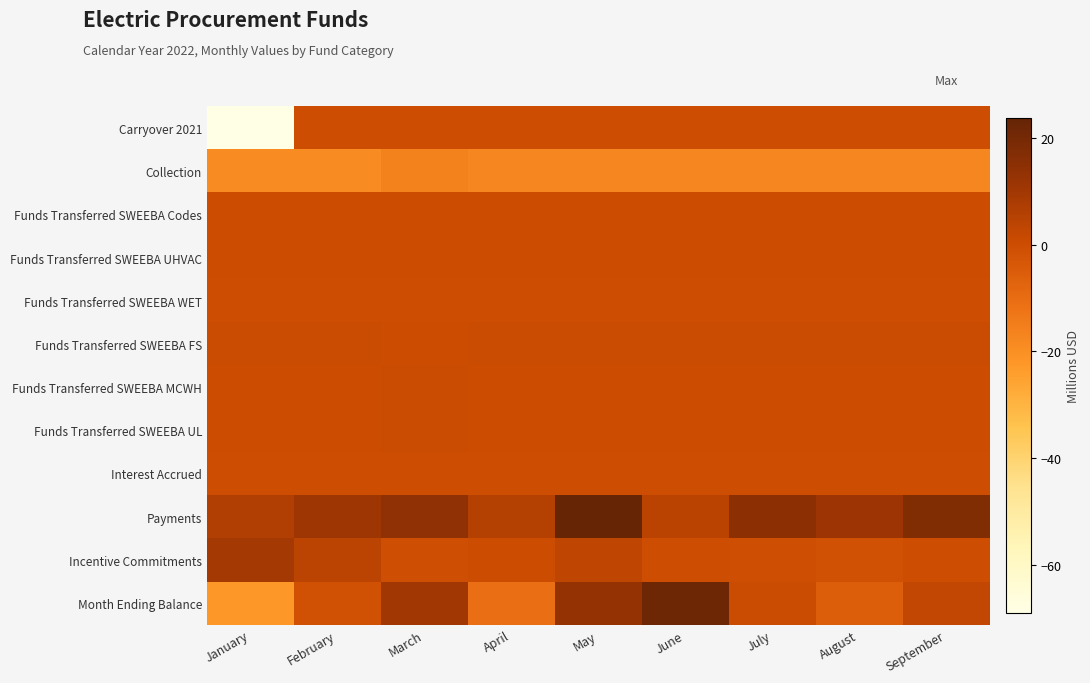

Which category has the highest value across all series?

May